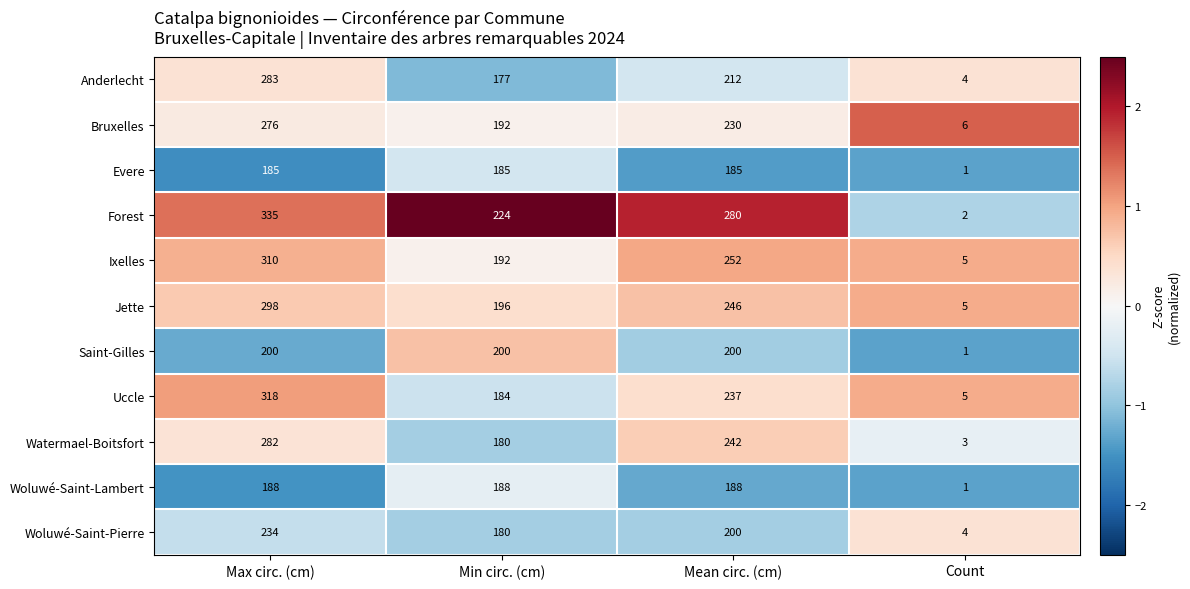

Count the number of data series in this chart.

11